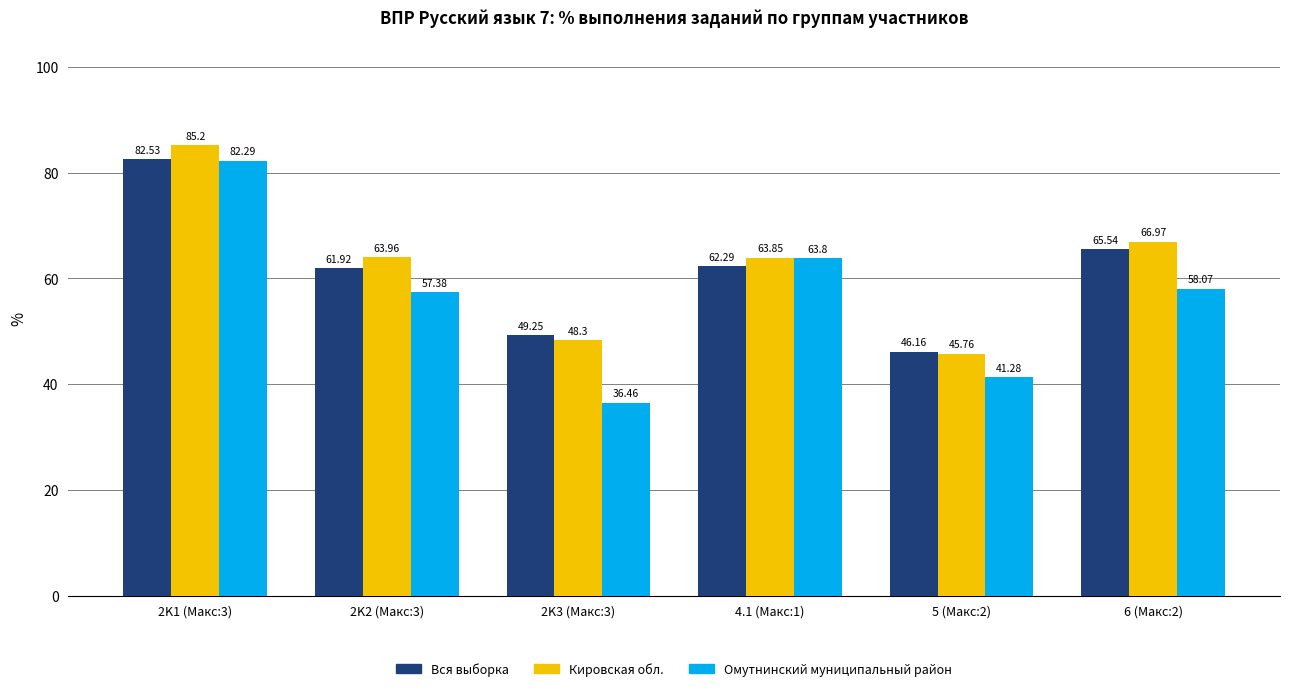

What is the spread (max minus min) of values at 5 (Макс:2)?

4.9